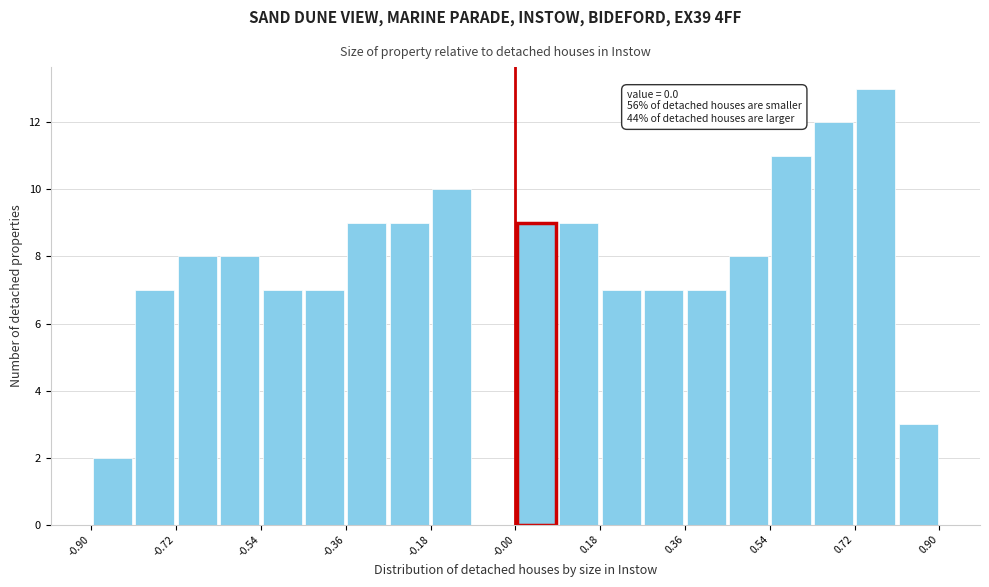

Over which range of the x-axis is the bar tallest?

0.72 to 0.81